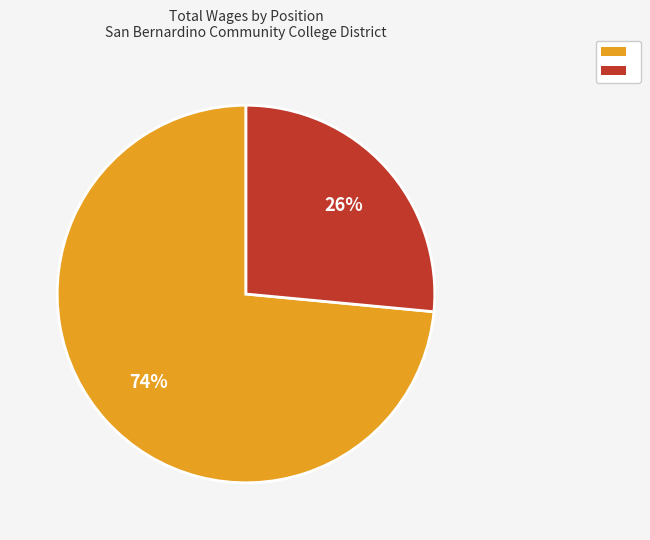

Does any single category account for the majority?

Yes